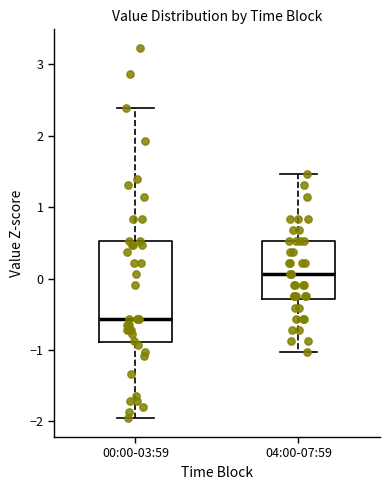

Comparing the boxes themselves (not the whiskers), which one is the tallest?

00:00-03:59